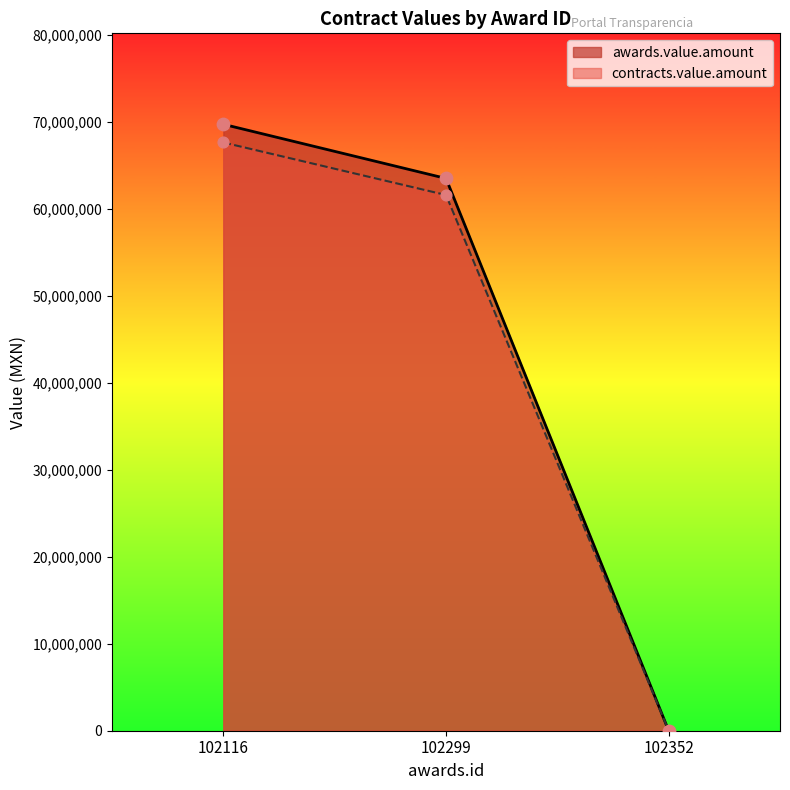

Which series reaches the maximum Y coordinate?

awards.value.amount